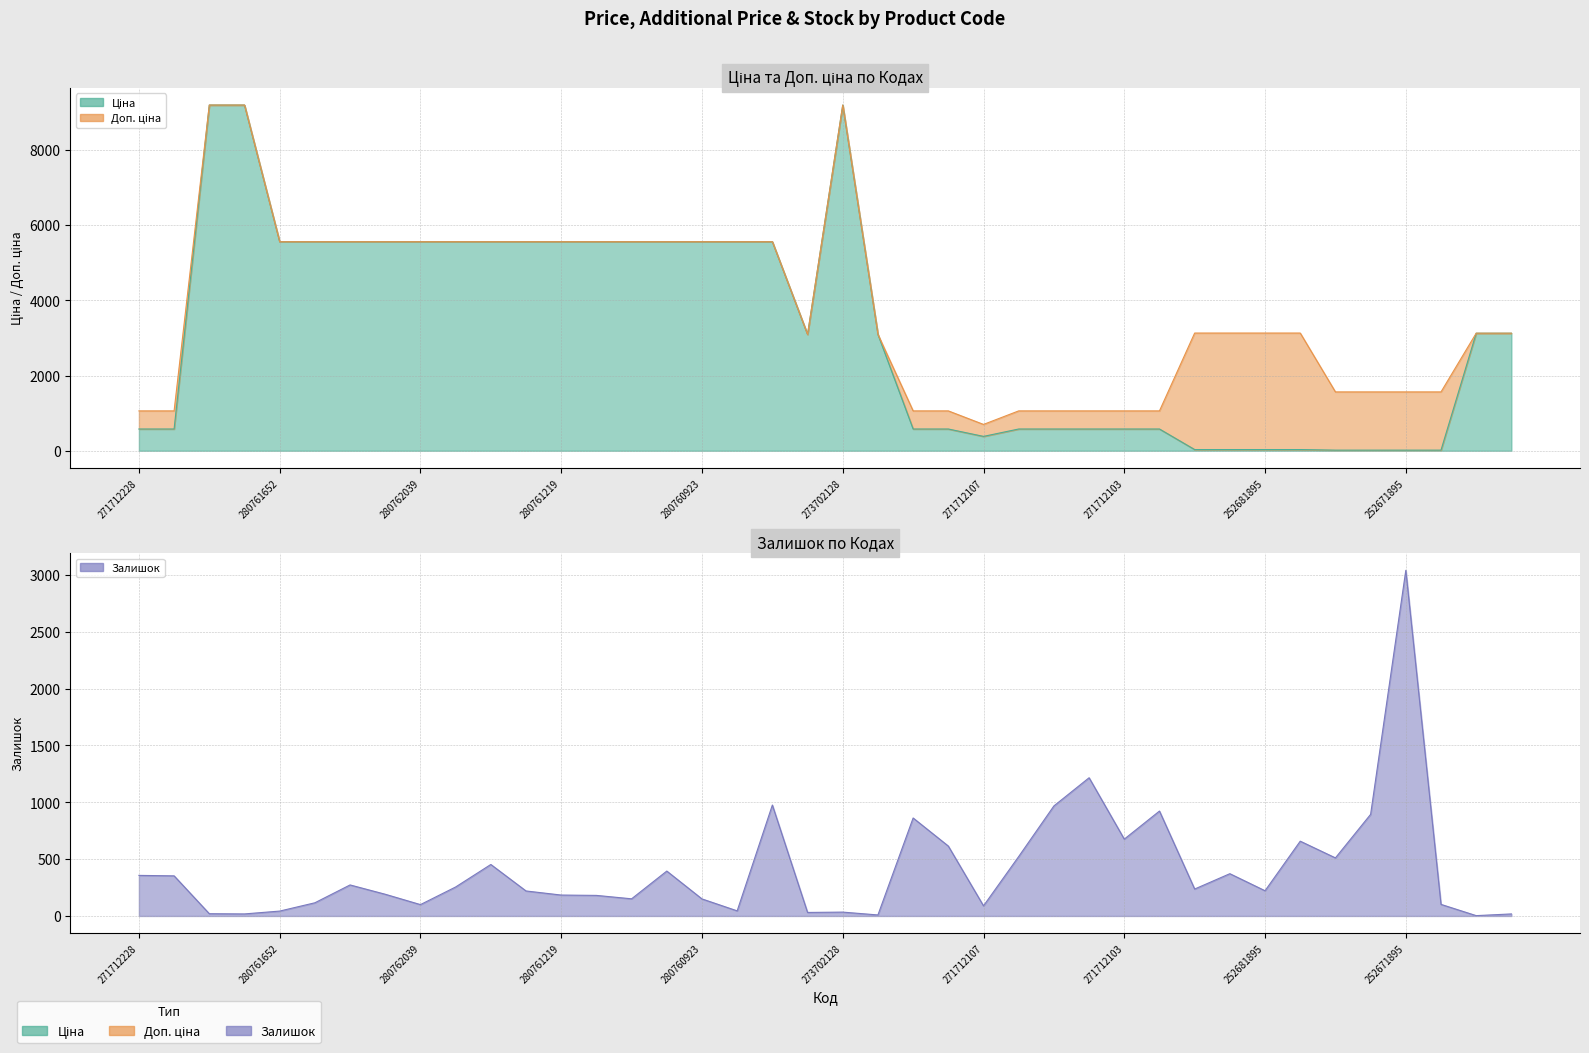

Rank the series by their average value, from highest to lowest.

Доп. ціна, Ціна, Залишок